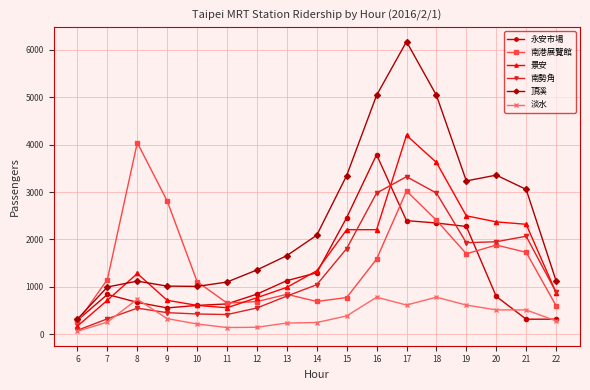

The value of 永安市場 at 10 is 608. True or false?

True